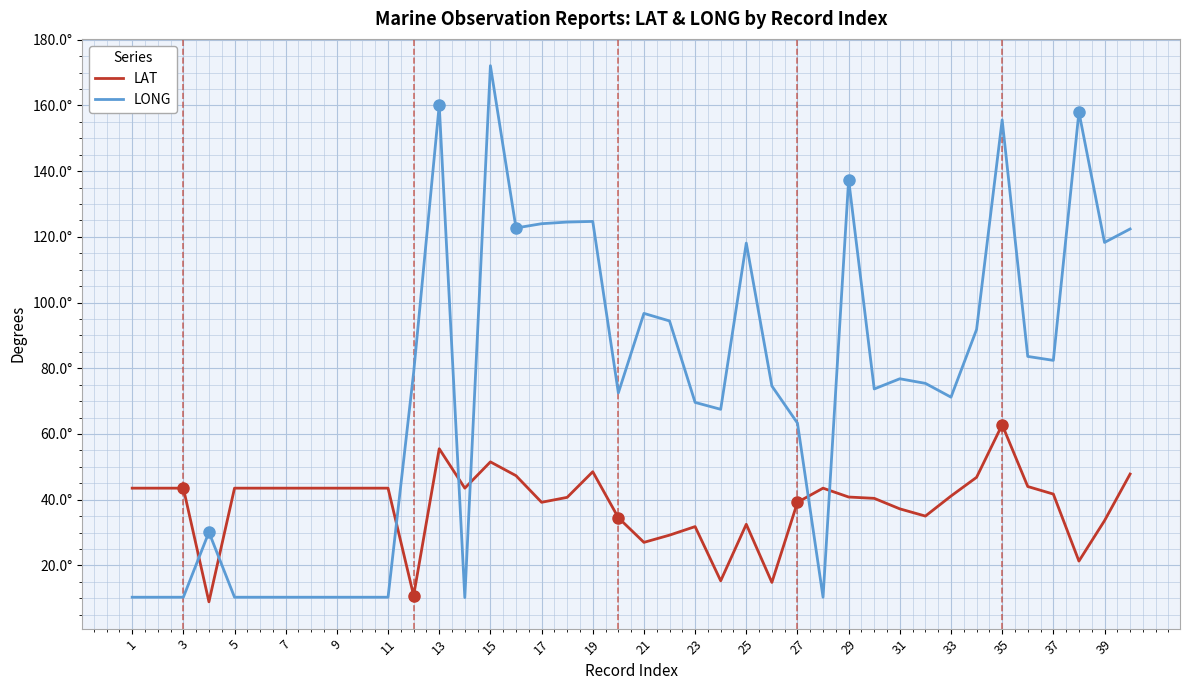

At how many categories does at least one series exceed 30?

40